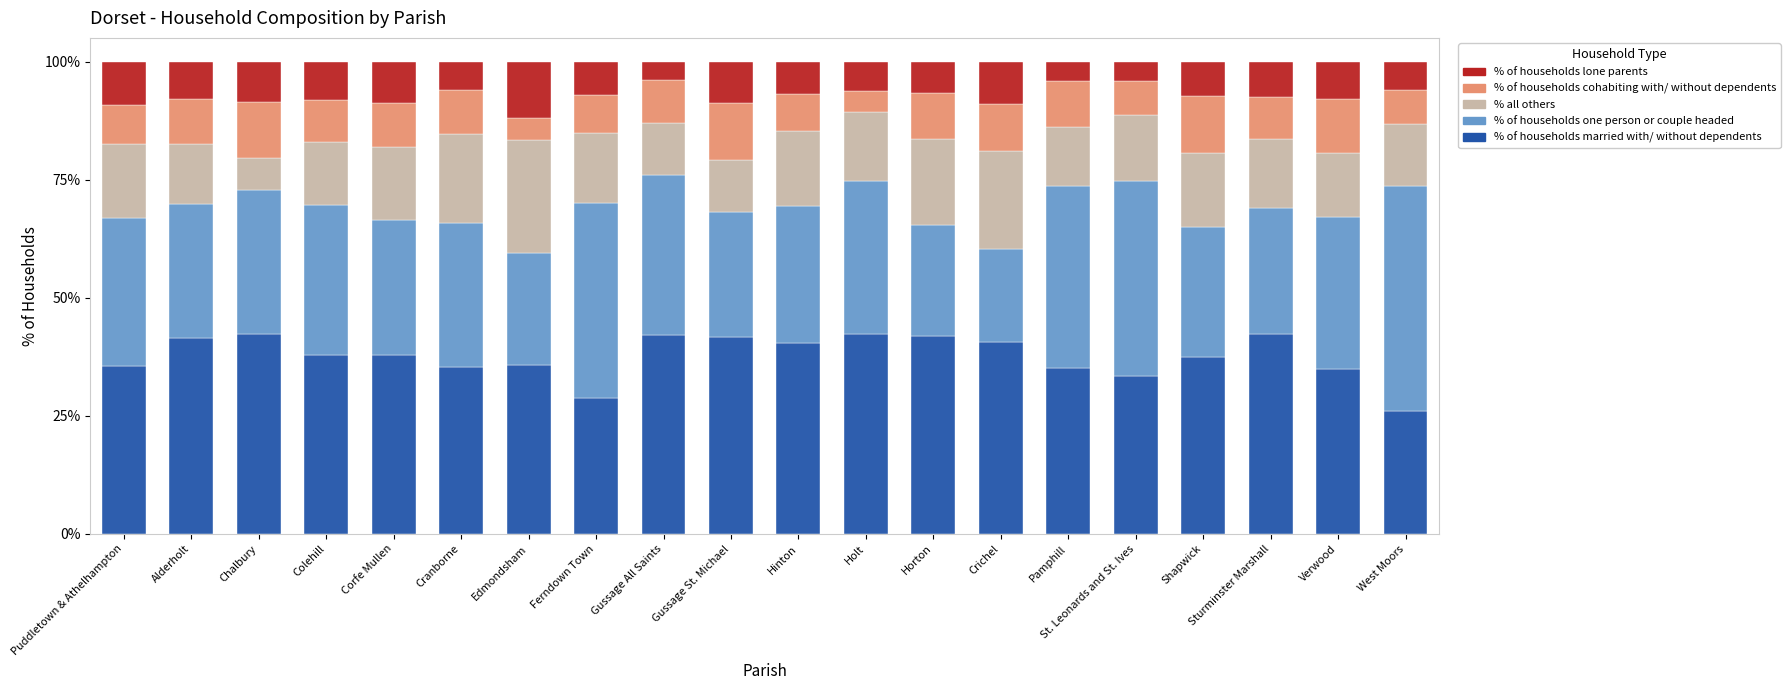

What are all the series names shown in the legend?

% of households lone parents, % of households cohabiting with/ without dependents, % all others, % of households one person or couple headed, % of households married with/ without dependents